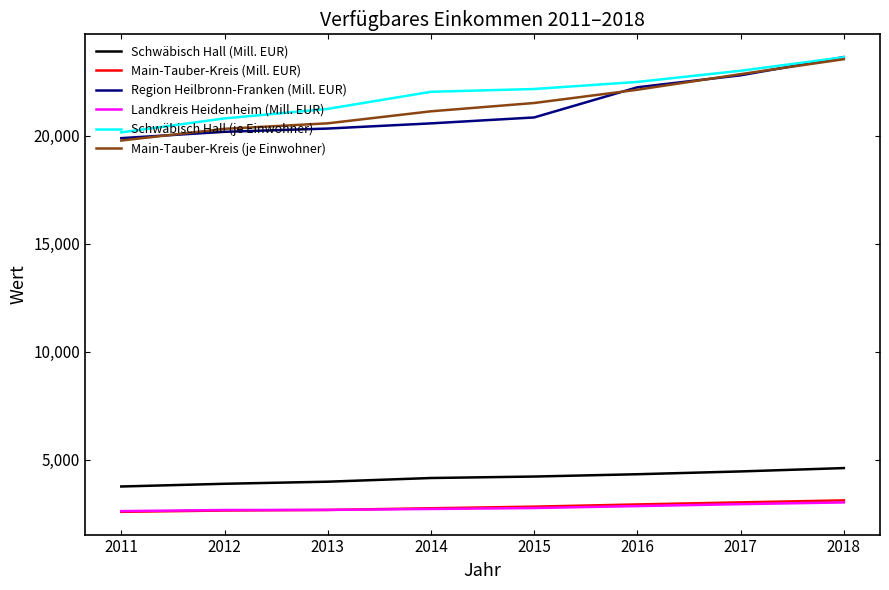

Is it true that Landkreis Heidenheim (Mill. EUR) equals 4709.3 at 2018?

False